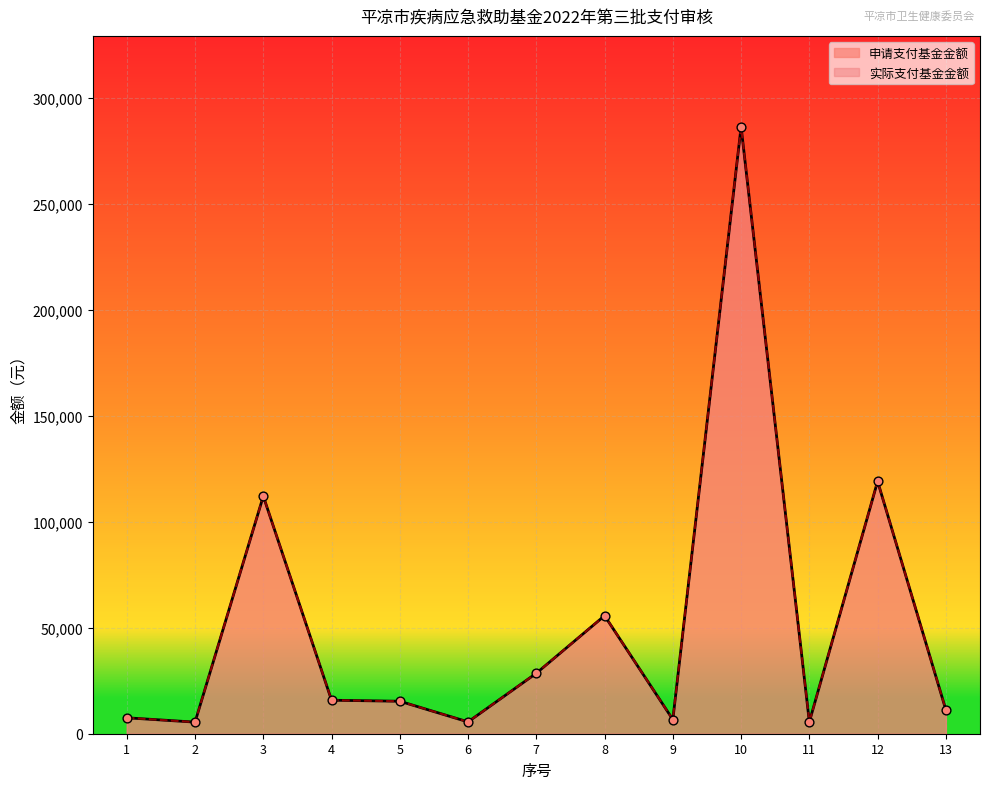

At which category is the sum across all series the highest?

10